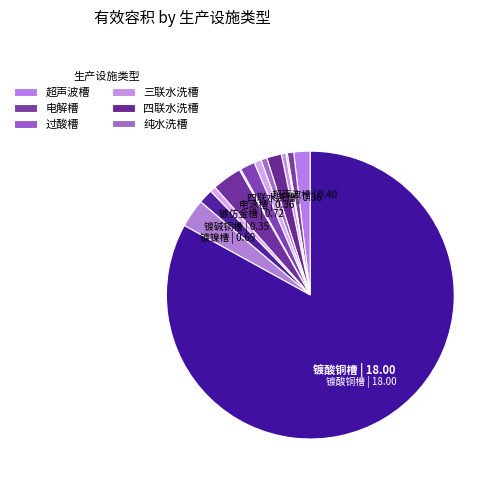

To the nearest percent, what is the difference between the largest and smallest slice percentages?

83%